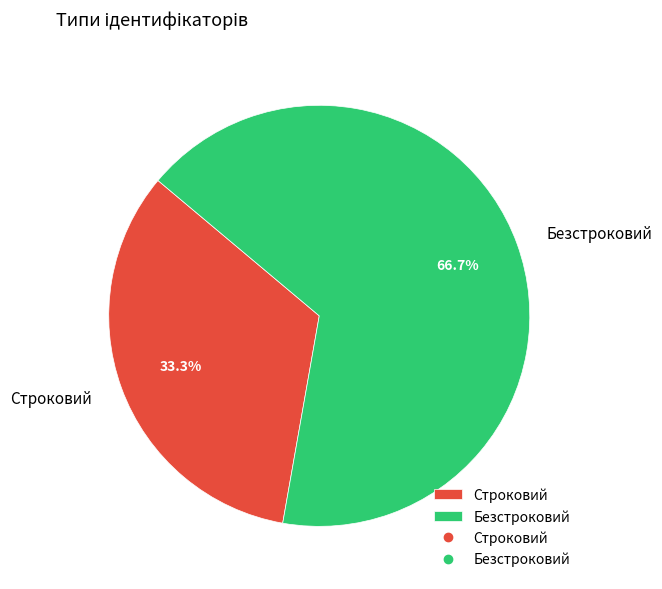

To the nearest percent, what is the difference between the largest and smallest slice percentages?

33%